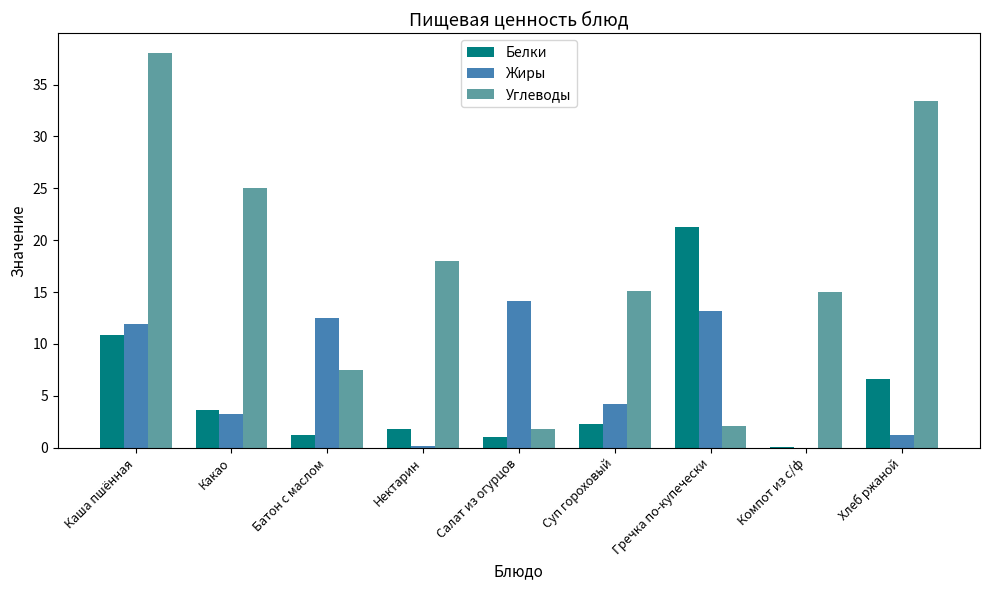

How many values in the Жиры series exceed 4?

5